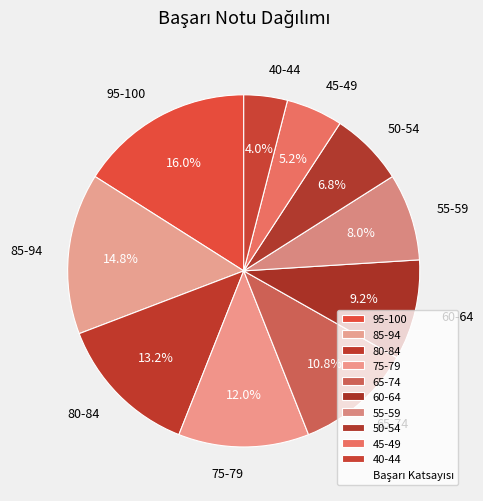

Count the number of slices in the pie.

10